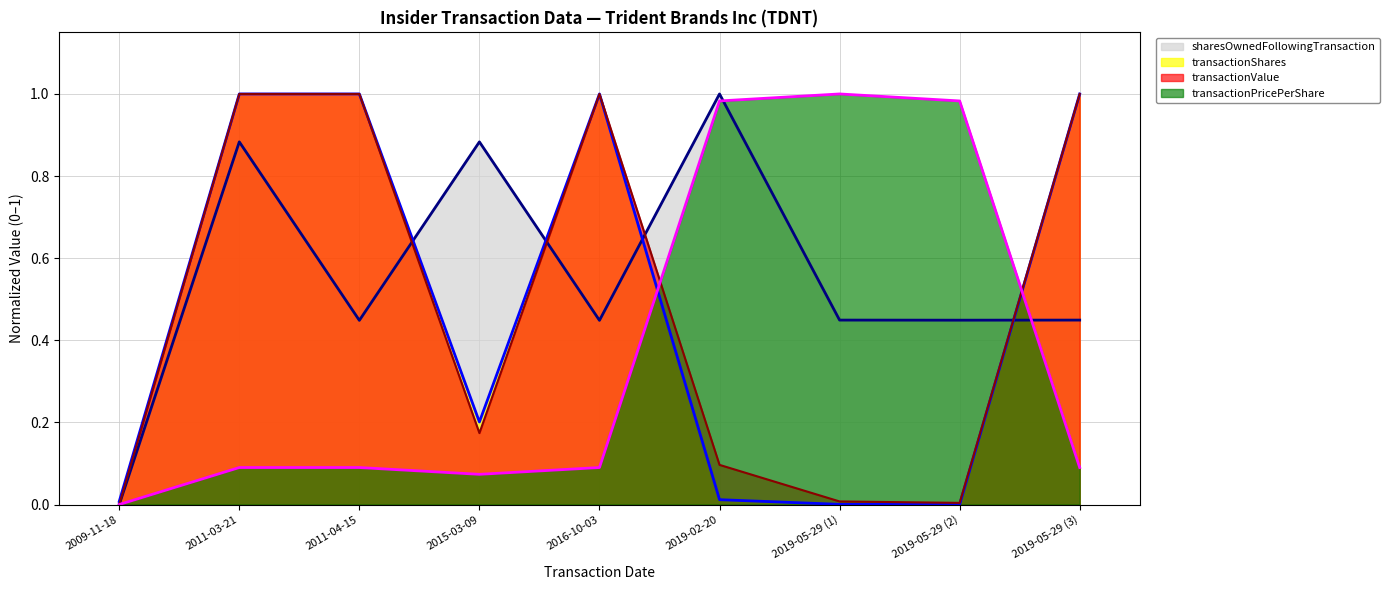

Reading left to right, list all the values displayed in this chart.

transactionShares: 2009-11-18=0.0	2011-03-21=1.0	2011-04-15=1.0	2015-03-09=0.2	2016-10-03=1.0	2019-02-20=0.0	2019-05-29 (1)=0.0	2019-05-29 (2)=0.0	2019-05-29 (3)=1.0
transactionValue: 2009-11-18=0.0	2011-03-21=1.0	2011-04-15=1.0	2015-03-09=0.2	2016-10-03=1.0	2019-02-20=0.1	2019-05-29 (1)=0.0	2019-05-29 (2)=0.0	2019-05-29 (3)=1.0
sharesOwnedFollowingTransaction: 2009-11-18=0.0	2011-03-21=0.9	2011-04-15=0.4	2015-03-09=0.9	2016-10-03=0.4	2019-02-20=1.0	2019-05-29 (1)=0.4	2019-05-29 (2)=0.4	2019-05-29 (3)=0.4
transactionPricePerShare: 2009-11-18=0.0	2011-03-21=0.1	2011-04-15=0.1	2015-03-09=0.1	2016-10-03=0.1	2019-02-20=1.0	2019-05-29 (1)=1.0	2019-05-29 (2)=1.0	2019-05-29 (3)=0.1